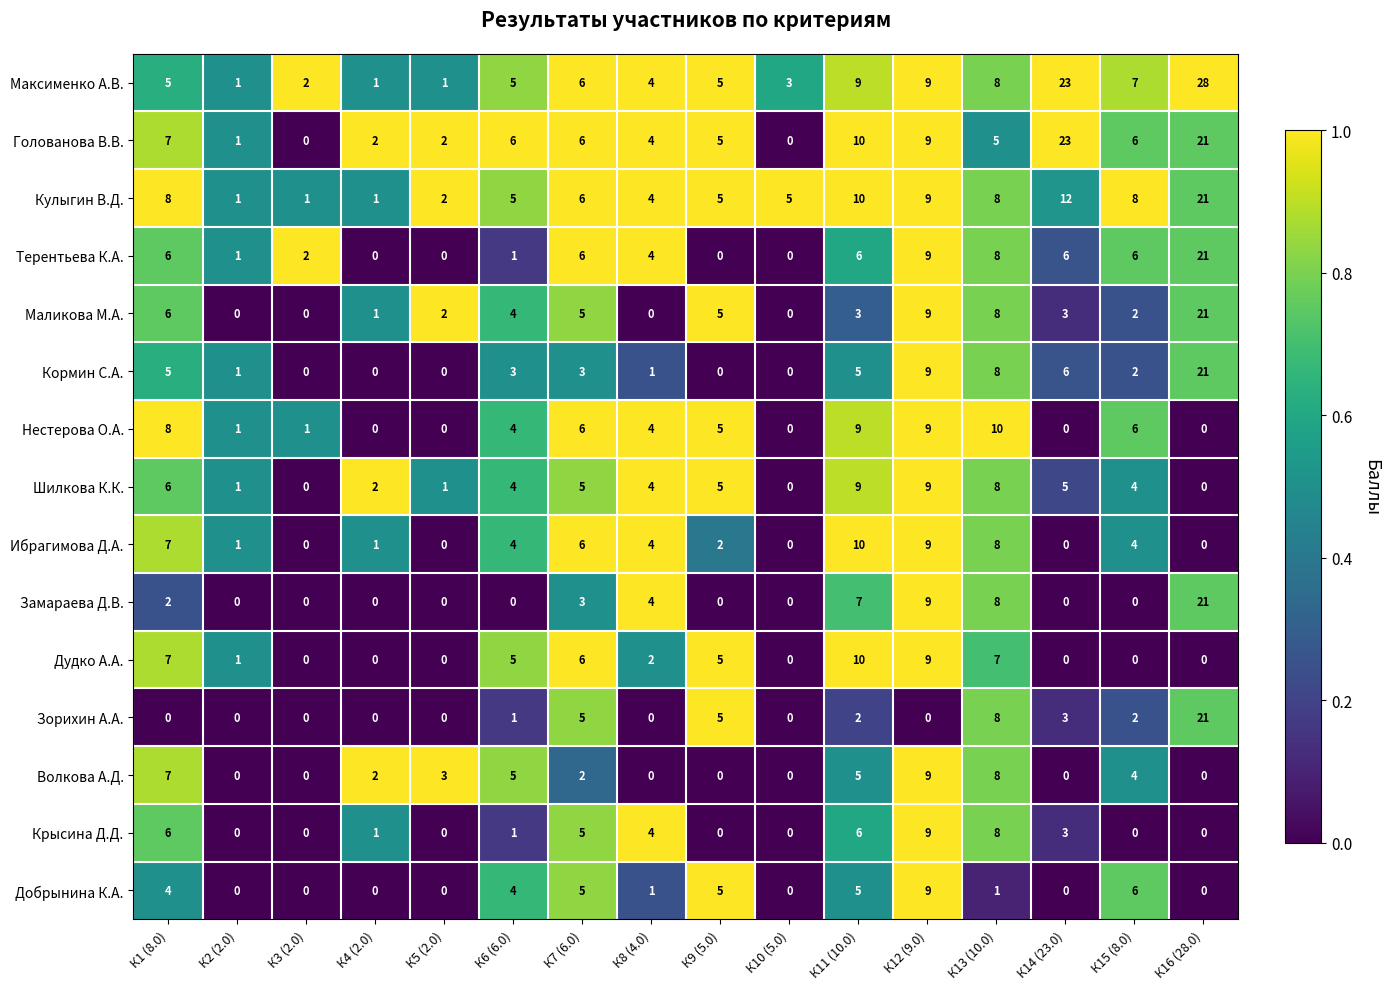

Which series has the widest spread of values?

Максименко А.В.